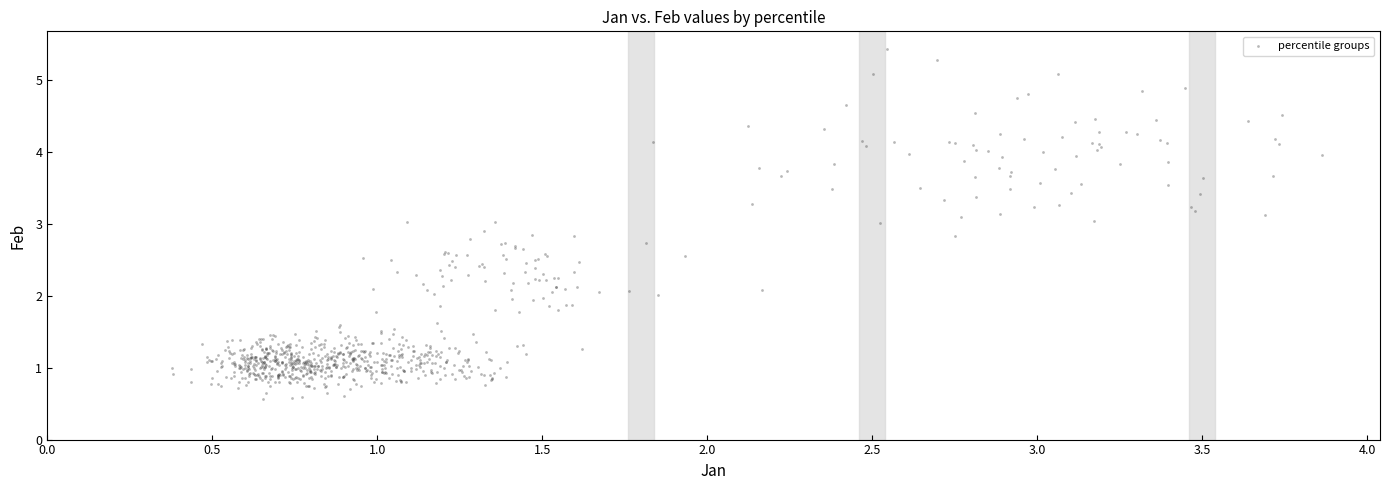

What is the range of X values (max minus min)?

3.5